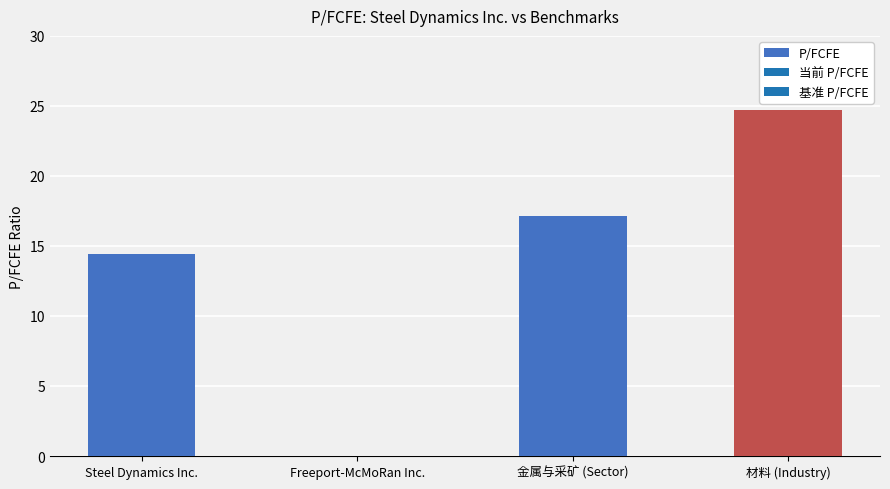

The value at Steel Dynamics Inc. is 14.4. True or false?

True